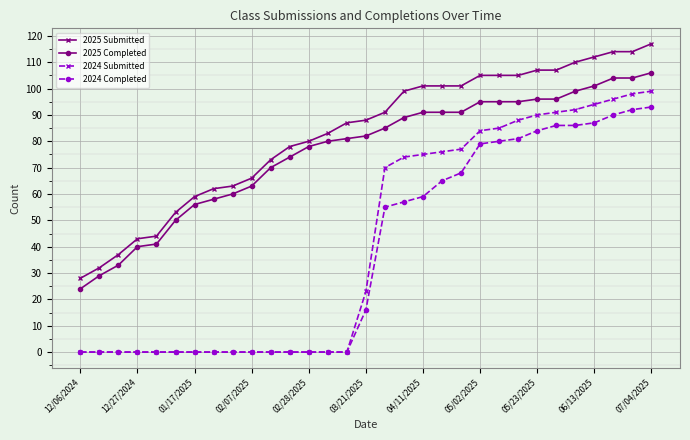

How many distinct data groups are displayed?

4